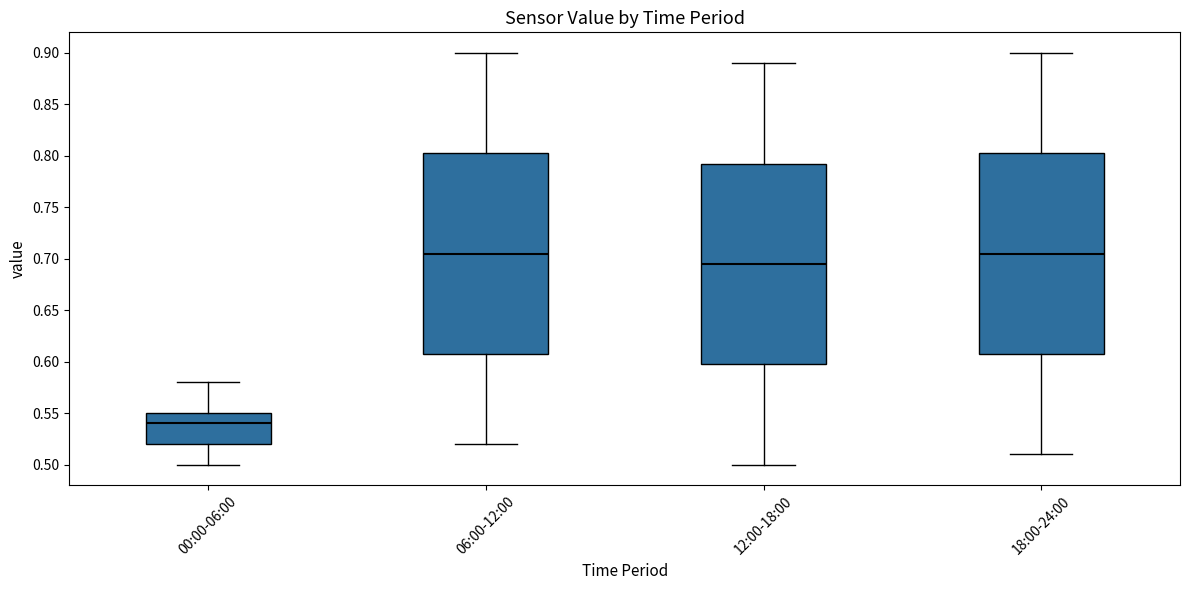

Reading left to right, read every box against the y-axis: the position of its median line, the range the box covers, and the ends of its whiskers. The values are not printed on the chart, so give them approximately, as read against the axis.

00:00-06:00: median 0.540, box 0.520 to 0.550, whiskers 0.500 to 0.580
06:00-12:00: median 0.705, box 0.610 to 0.805, whiskers 0.520 to 0.900
12:00-18:00: median 0.695, box 0.600 to 0.795, whiskers 0.500 to 0.890
18:00-24:00: median 0.705, box 0.610 to 0.805, whiskers 0.510 to 0.900